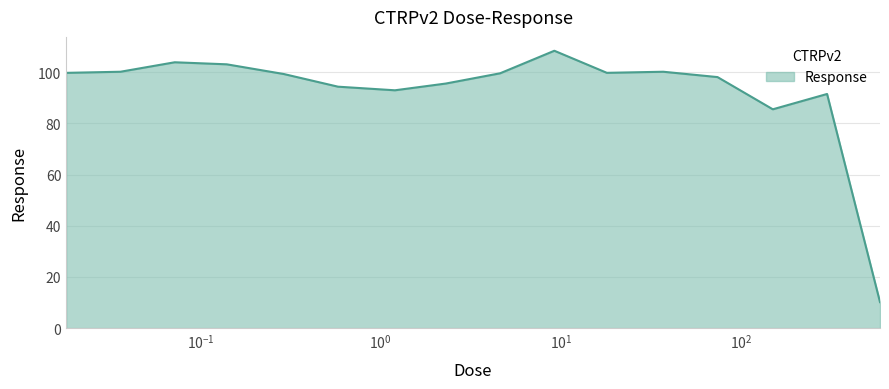

What is the minimum value shown in the chart?

10.2